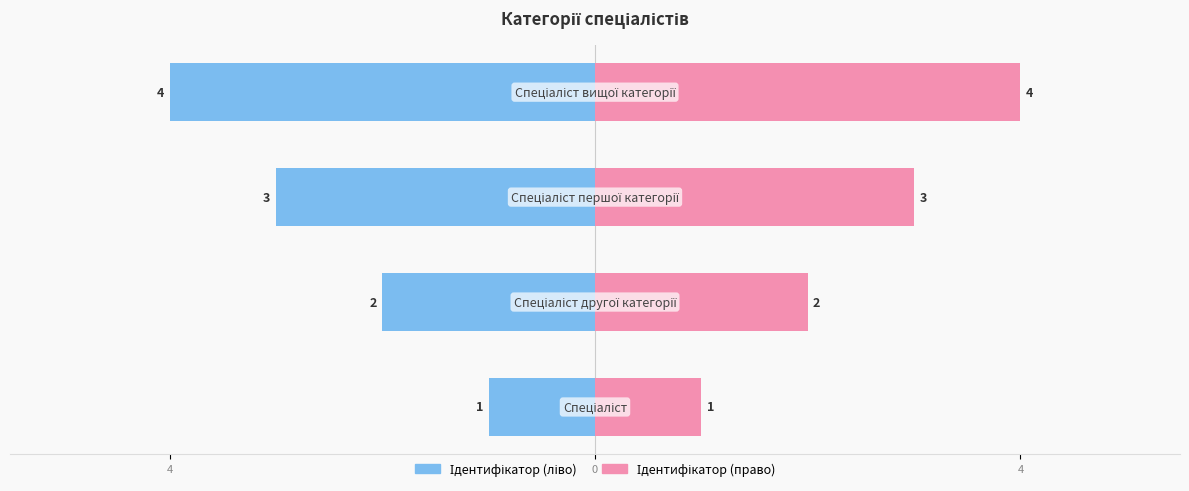

Count the number of data series in this chart.

2